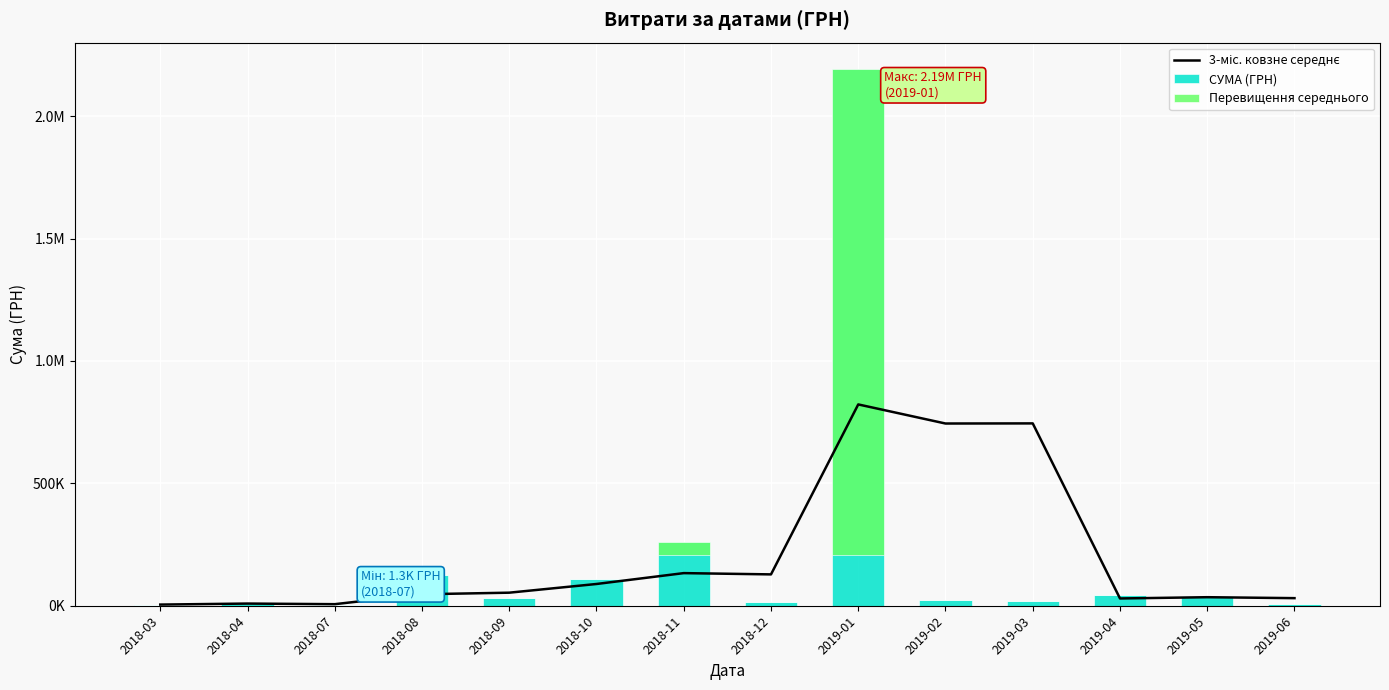

Reading left to right, transcribe all the data shown in this chart.

3-міс. ковзне середнє: 2018-03=4699.5	2018-04=8886.6	2018-07=6351.2	2018-08=46831.2	2018-09=53362.2	2018-10=88868.8	2018-11=133269.1	2018-12=128081.6	2019-01=822496.7	2019-02=744475.7	2019-03=744972.4	2019-04=29721.6	2019-05=34883.6	2019-06=31018.7
СУМА (ГРН): 2018-03=4699.5	2018-04=13073.8	2018-07=1280.4	2018-08=126139.4	2018-09=32667.0	2018-10=107800.0	2018-11=259340.2	2018-12=17104.7	2019-01=2191045.1	2019-02=25277.2	2019-03=18594.8	2019-04=45292.7	2019-05=40763.4	2019-06=7000.0
Перевищення середнього: 2018-03=0.0	2018-04=0.0	2018-07=0.0	2018-08=0.0	2018-09=0.0	2018-10=0.0	2018-11=52906.1	2018-12=0.0	2019-01=1984611.0	2019-02=0.0	2019-03=0.0	2019-04=0.0	2019-05=0.0	2019-06=0.0